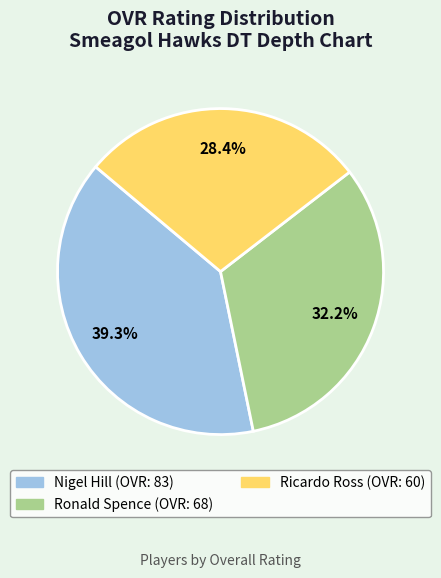

Which slice is the largest?

Nigel Hill